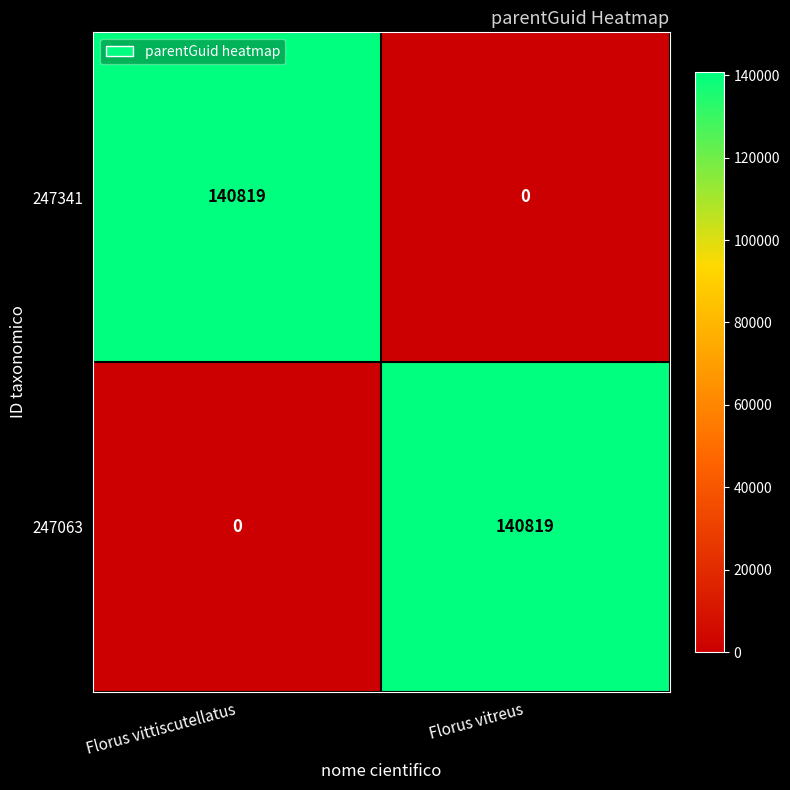

What is the average value of the 247341 series?

70410